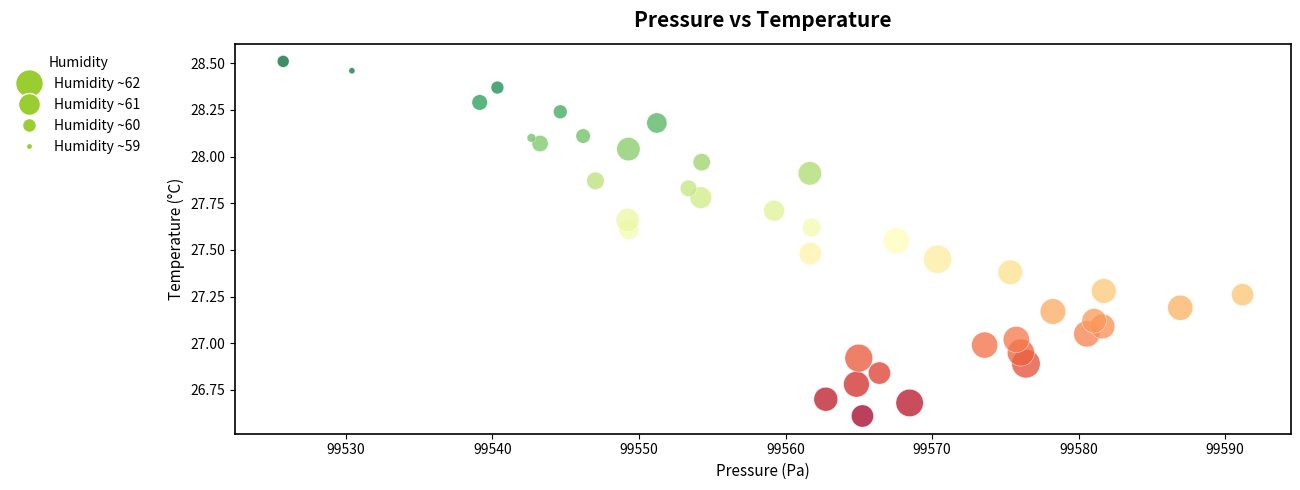

What is the range of X values (max minus min)?

65.5